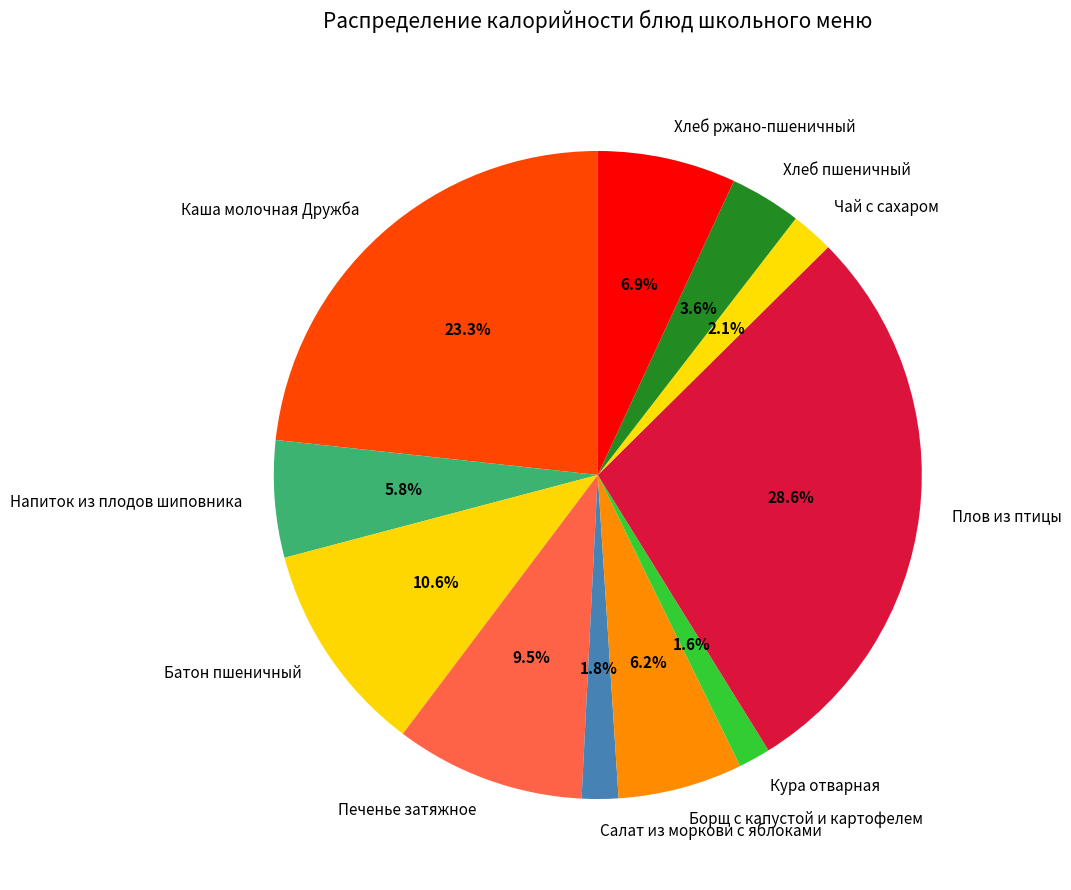

Which category has the biggest portion of the pie?

Плов из птицы